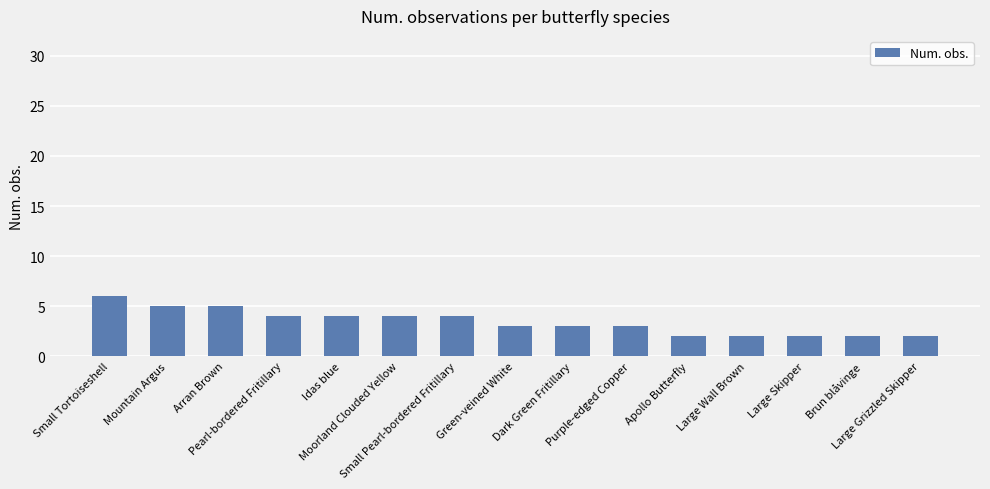

What is the difference between the maximum and second lowest values?

4